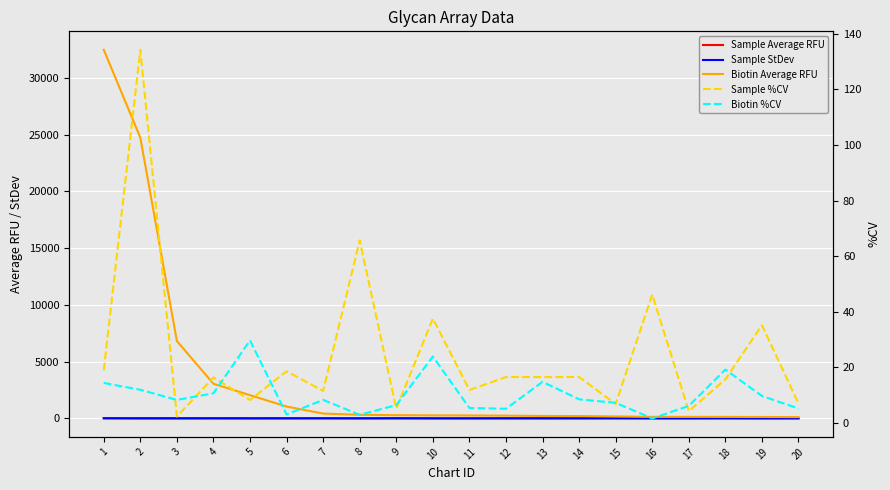

Reading left to right, list all the values displayed in this chart.

Sample Average RFU: 1=33.8	2=8.0	3=25.5	4=25.0	5=20.8	6=22.0	7=28.8	8=11.5	9=36.0	10=13.5	11=18.8	12=23.5	13=23.5	14=24.5	15=36.0	16=16.2	17=22.8	18=30.0	19=11.5	20=18.5
Sample StDev: 1=6.4	2=10.7	3=0.6	4=4.1	5=1.7	6=4.1	7=3.3	8=7.5	9=1.8	10=5.1	11=2.2	12=3.9	13=3.9	14=4.0	15=2.5	16=7.5	17=1.0	18=4.7	19=4.0	20=1.3
Biotin Average RFU: 1=32466.0	2=24726.8	3=6815.5	4=3053.8	5=2049.5	6=1046.0	7=430.2	8=320.2	9=287.8	10=271.2	11=264.2	12=246.5	13=218.8	14=209.2	15=175.8	16=139.8	17=139.2	18=136.5	19=128.2	20=118.8
Sample %CV: 1=18.9	2=134.2	3=2.3	4=16.3	5=8.2	6=18.6	7=11.5	8=65.7	9=5.1	10=37.5	11=11.8	12=16.5	13=16.5	14=16.5	15=6.8	16=46.1	17=4.2	18=15.6	19=35.1	20=7.0
Biotin %CV: 1=14.4	2=11.9	3=8.2	4=10.6	5=29.7	6=3.0	7=8.3	8=2.9	9=6.4	10=23.9	11=5.4	12=5.1	13=14.8	14=8.5	15=7.2	16=1.6	17=6.1	18=19.2	19=9.7	20=5.2